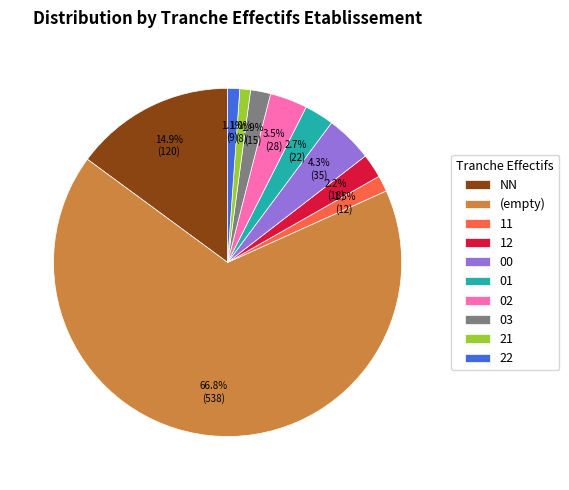

Which slice represents more than half of the pie?

(empty)